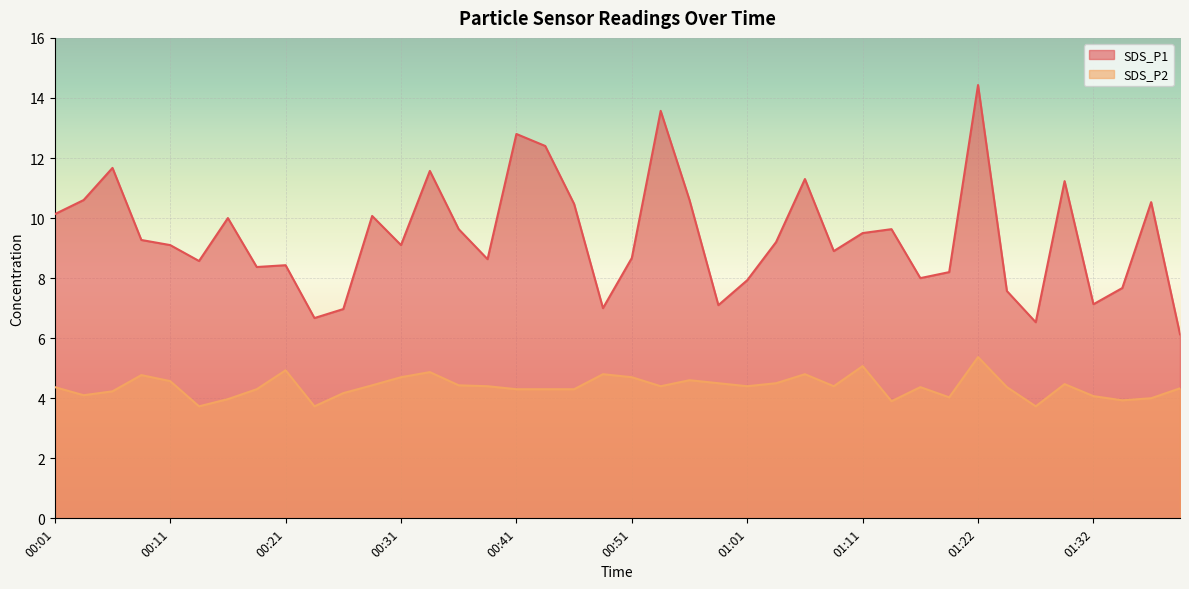

How many lines are shown in the chart?

2